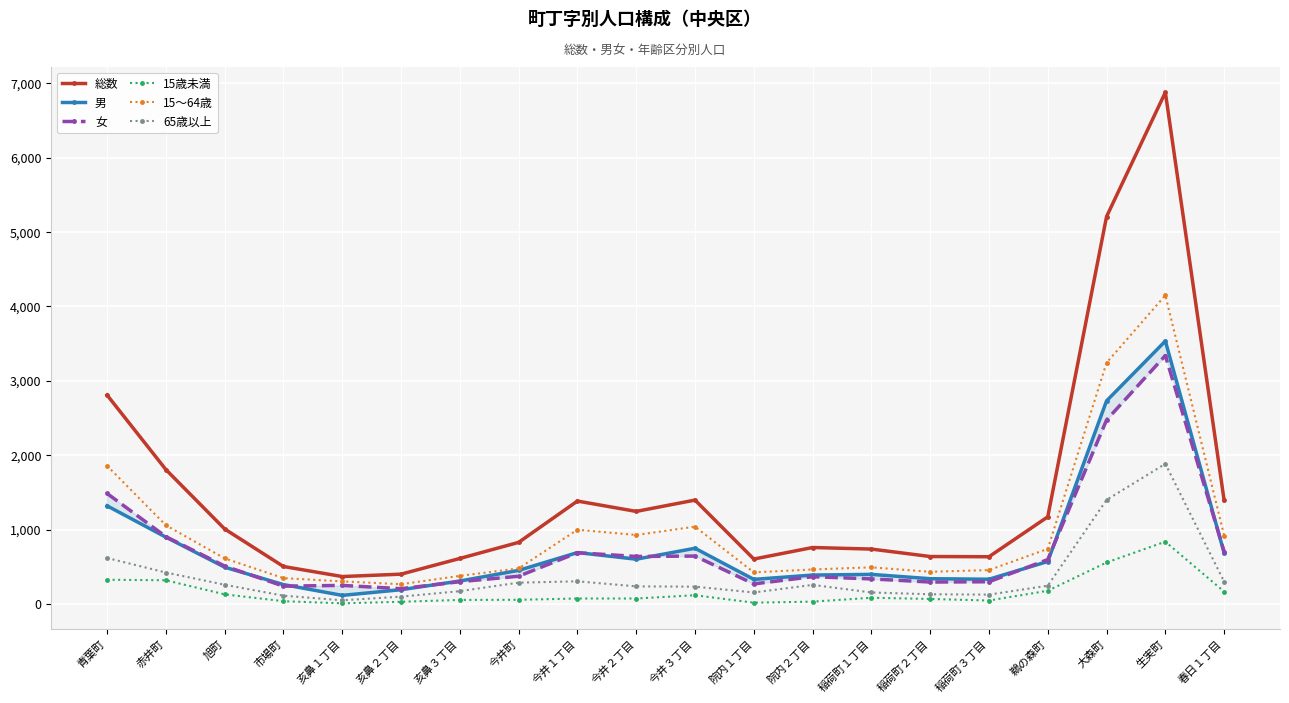

What is the label of the 5th point from the left?

亥鼻１丁目